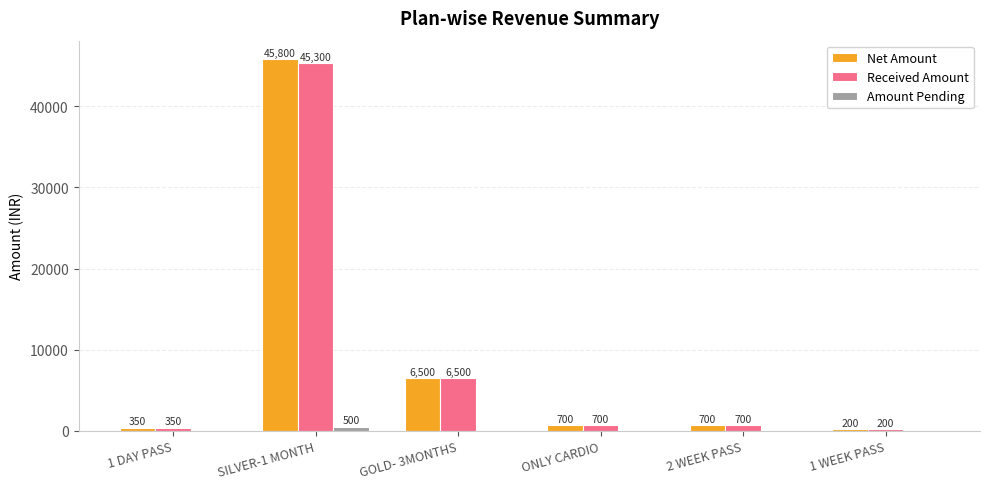

Is the value of Received Amount at ONLY CARDIO greater than the value of Net Amount at GOLD- 3MONTHS?

No